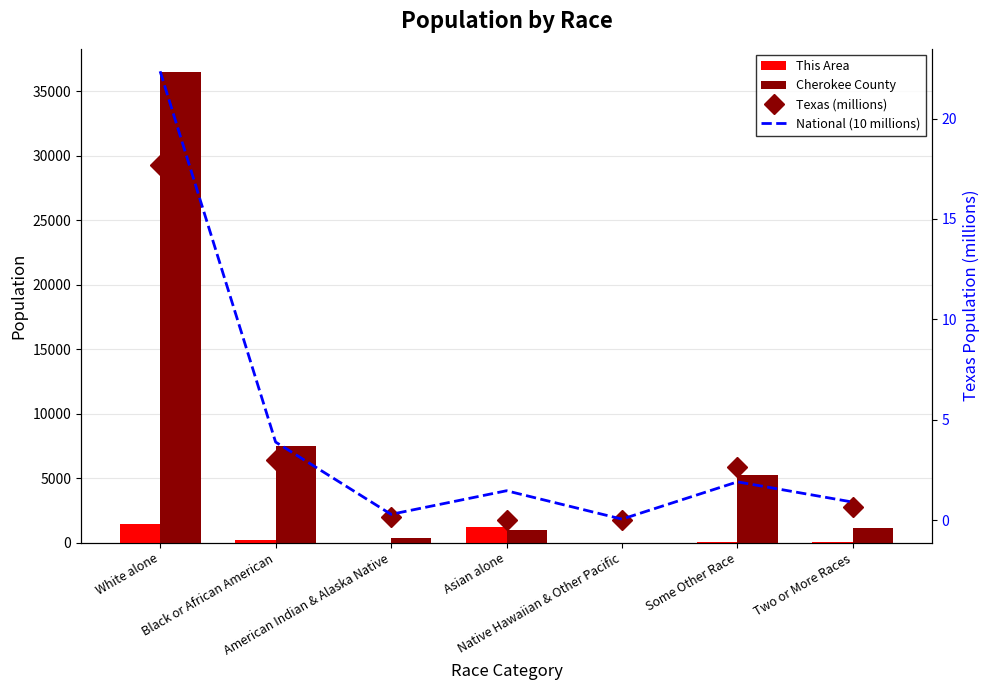

What is the label of the 3rd bar from the left?

American Indian & Alaska Native